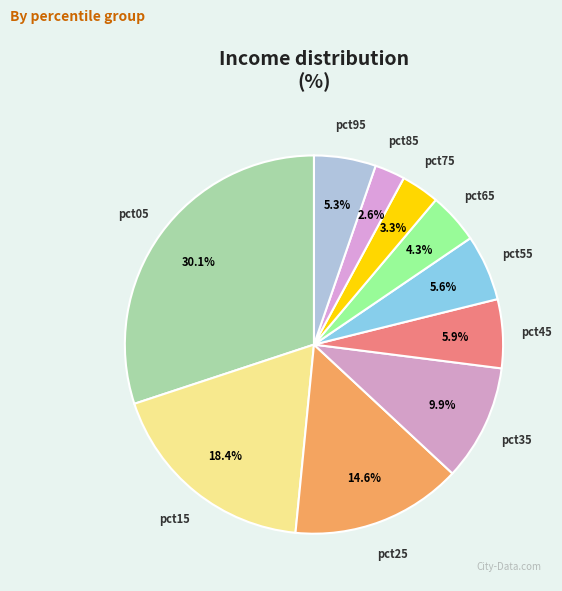

Which has a higher value, pct65 or pct85?

pct65